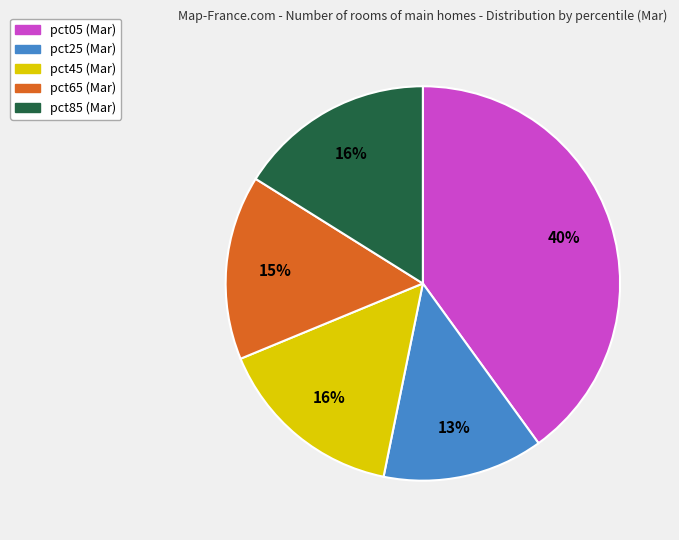

What percentage is the pct45 slice, to the nearest percent?

16%